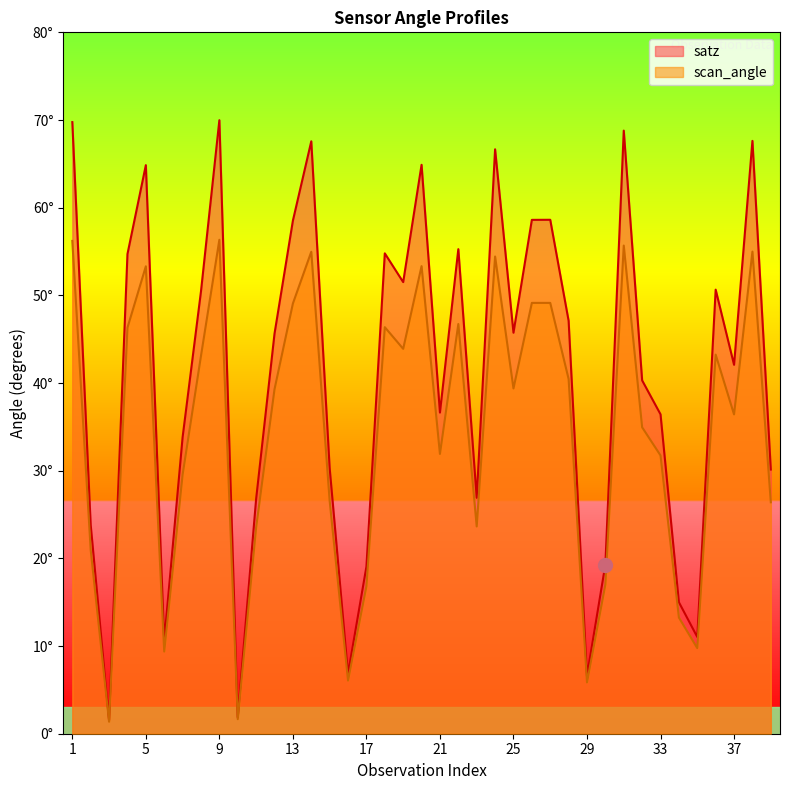

Where is scan_angle nearest to the value 28?

15